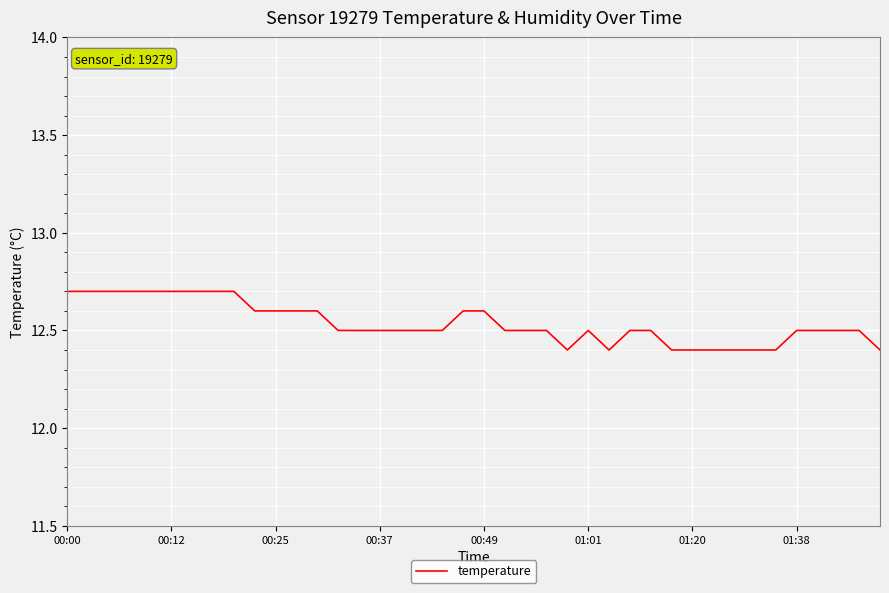

What is the minimum value shown in the chart?

12.4